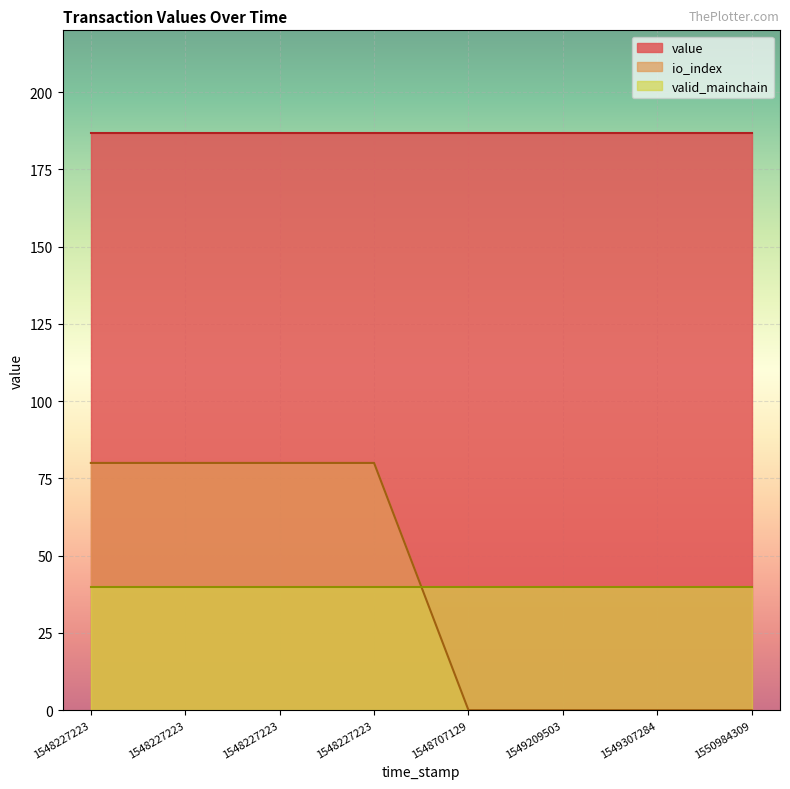

What is the sum of the value values at 1549209503 and 1549307284?

373.4